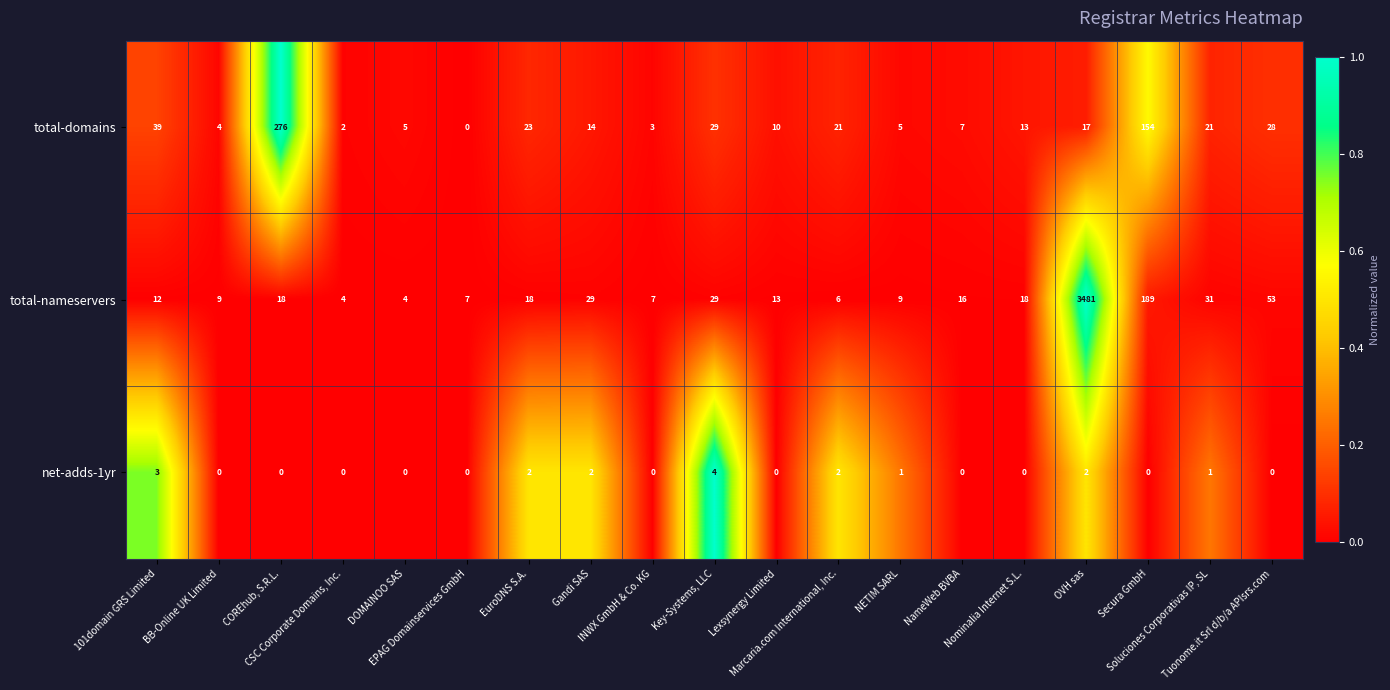

What is the greatest value displayed?

3481